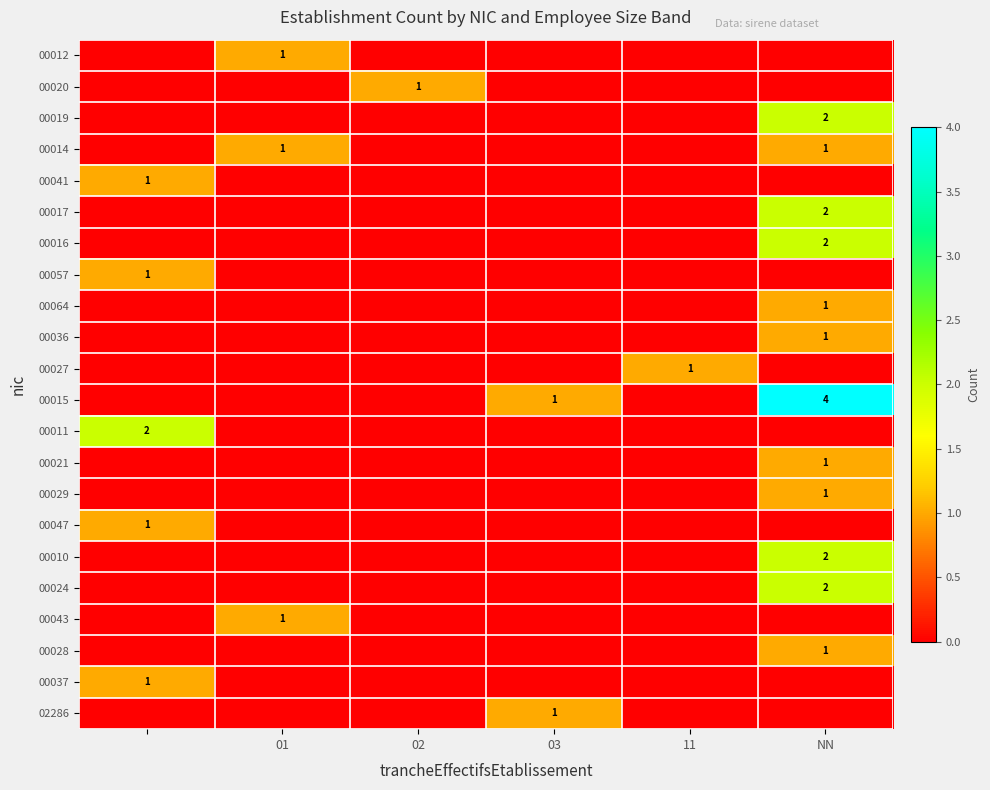

True or false: 00014 has a value of 1 at 01.

True